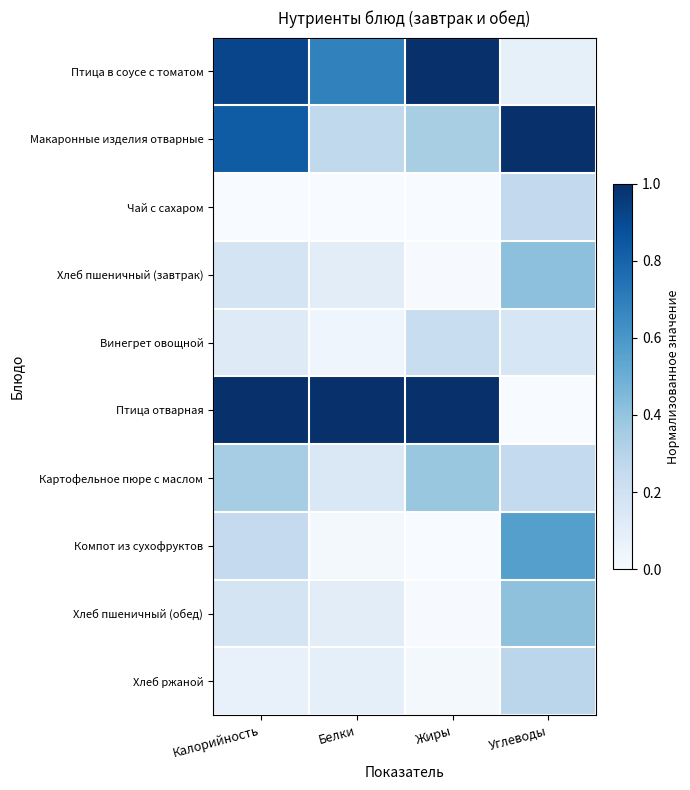

Reading right to left, what are all the values shown in this chart?

Птица в соусе с томатом: Углеводы=0.1	Жиры=1.0	Белки=0.7	Калорийность=0.9
Макаронные изделия отварные: Углеводы=1.0	Жиры=0.3	Белки=0.3	Калорийность=0.8
Чай с сахаром: Углеводы=0.3	Жиры=0.0	Белки=0.0	Калорийность=0.0
Хлеб пшеничный (завтрак): Углеводы=0.4	Жиры=0.0	Белки=0.1	Калорийность=0.2
Винегрет овощной: Углеводы=0.2	Жиры=0.2	Белки=0.0	Калорийность=0.1
Птица отварная: Углеводы=0.0	Жиры=1.0	Белки=1.0	Калорийность=1.0
Картофельное пюре с маслом: Углеводы=0.3	Жиры=0.4	Белки=0.1	Калорийность=0.3
Компот из сухофруктов: Углеводы=0.6	Жиры=0.0	Белки=0.0	Калорийность=0.3
Хлеб пшеничный (обед): Углеводы=0.4	Жиры=0.0	Белки=0.1	Калорийность=0.2
Хлеб ржаной: Углеводы=0.3	Жиры=0.0	Белки=0.1	Калорийность=0.1